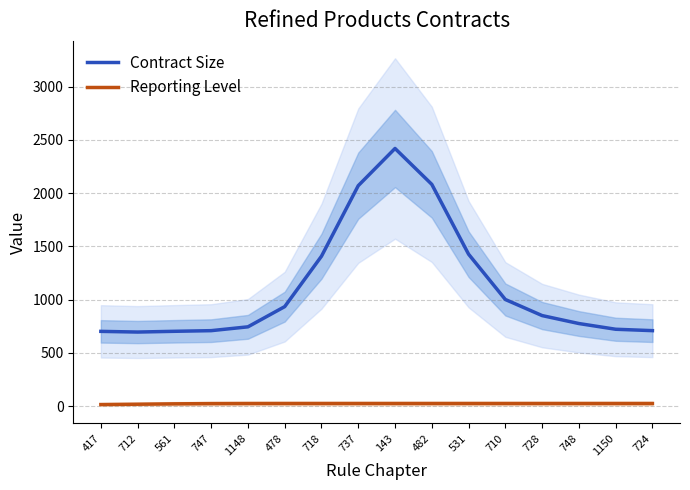

What is the difference between the highest and lowest values at 531?

1401.6